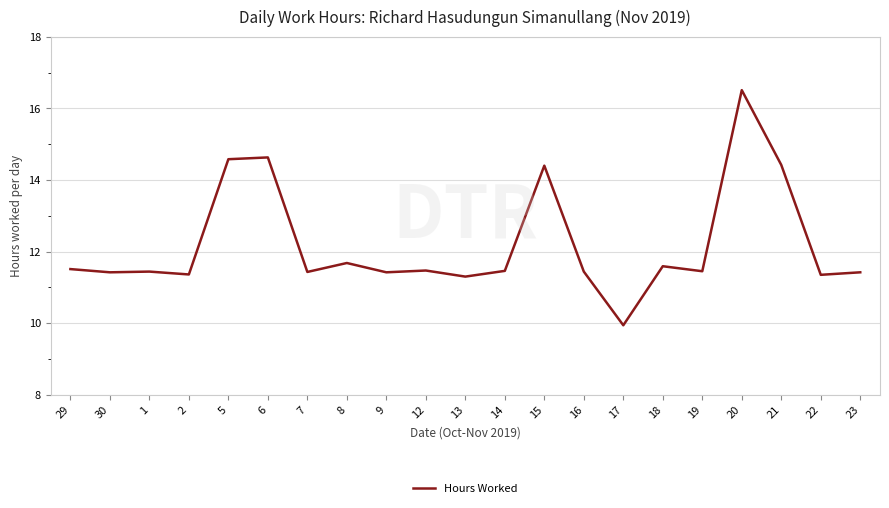

What is the smallest value displayed?

9.9